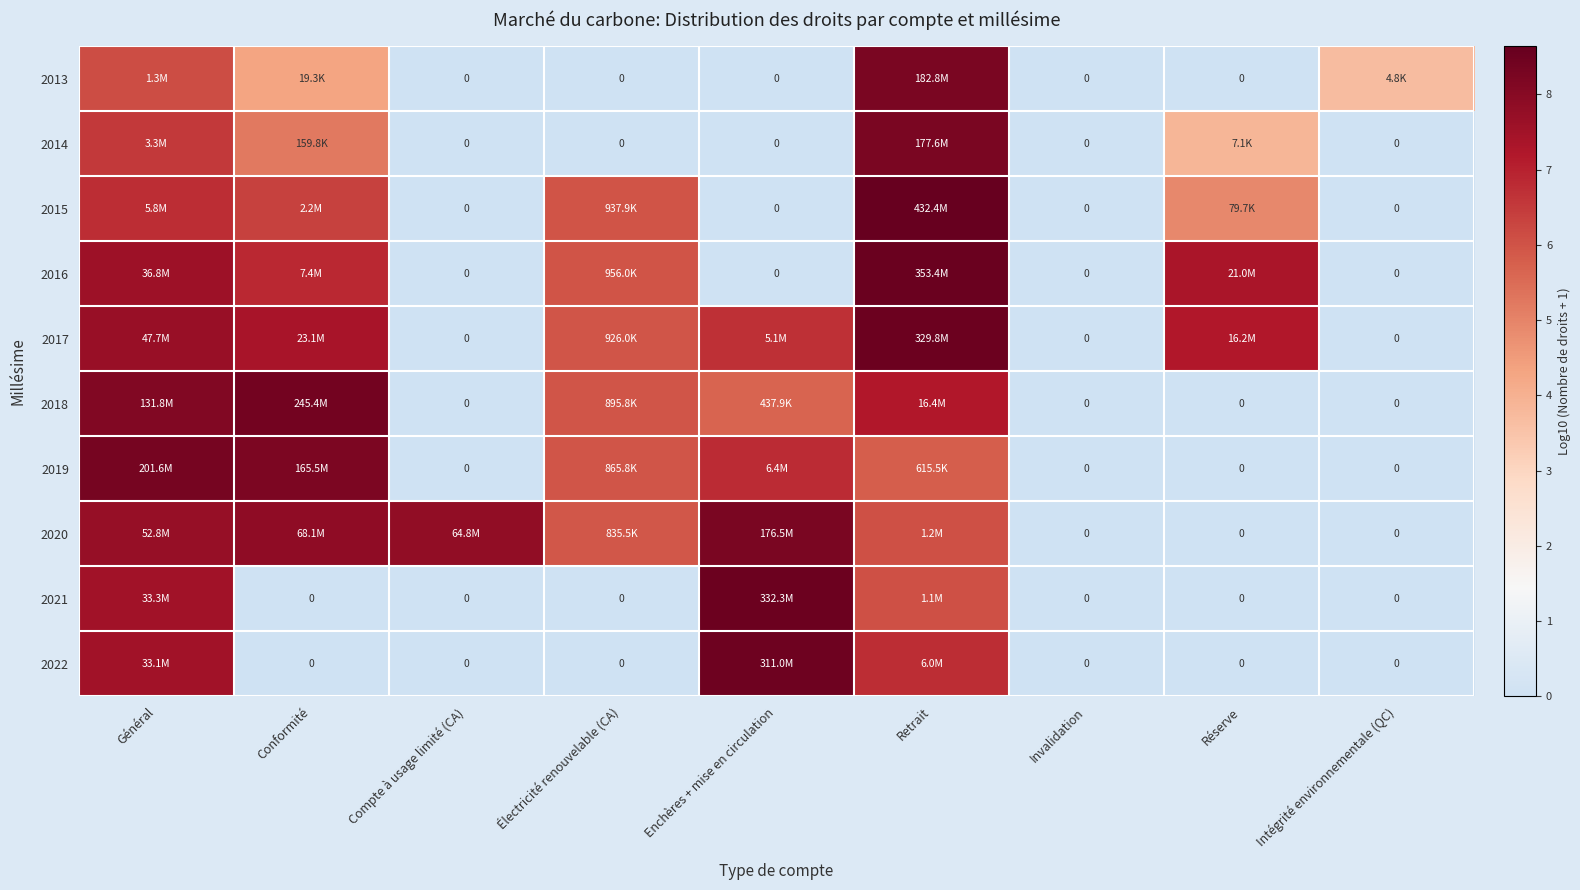

At which label does 2018 reach its minimum?

Compte à usage limité (CA)